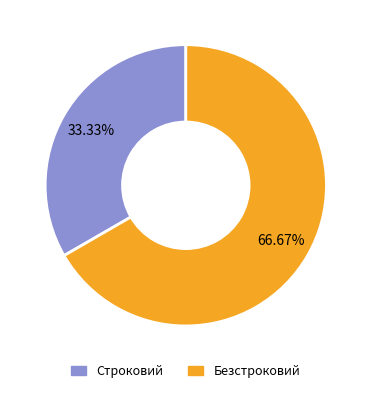

What is the ratio of the value at Строковий to the value at Безстроковий?

0.5